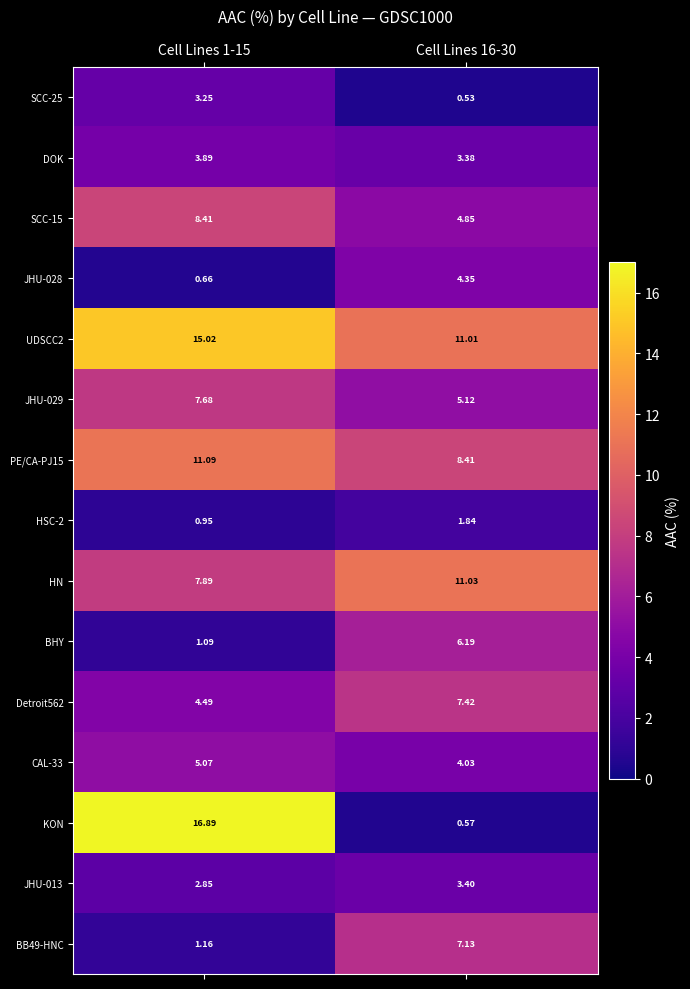

Is the value of HN at Cell Lines 1-15 greater than the value of CAL-33 at Cell Lines 1-15?

Yes